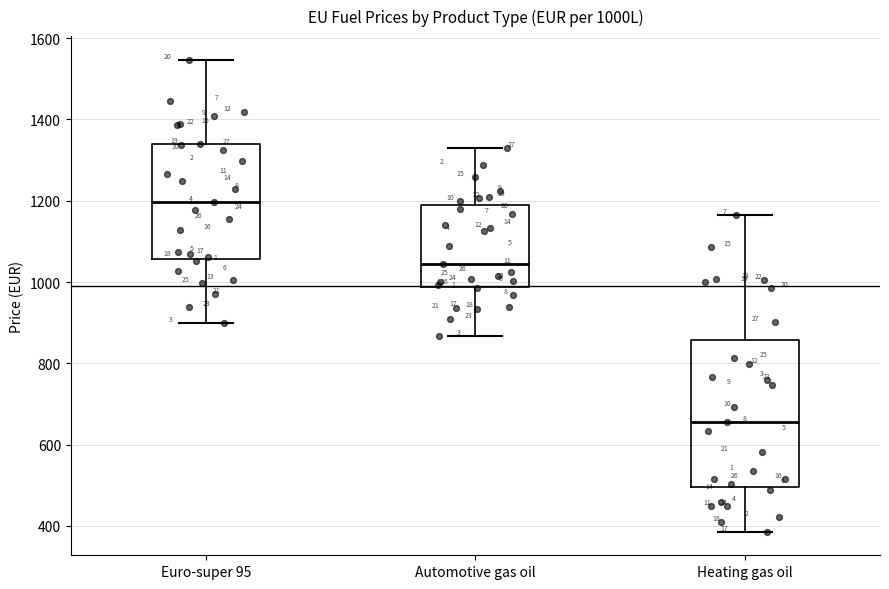

Which box has the lowest median line?

Heating gas oil